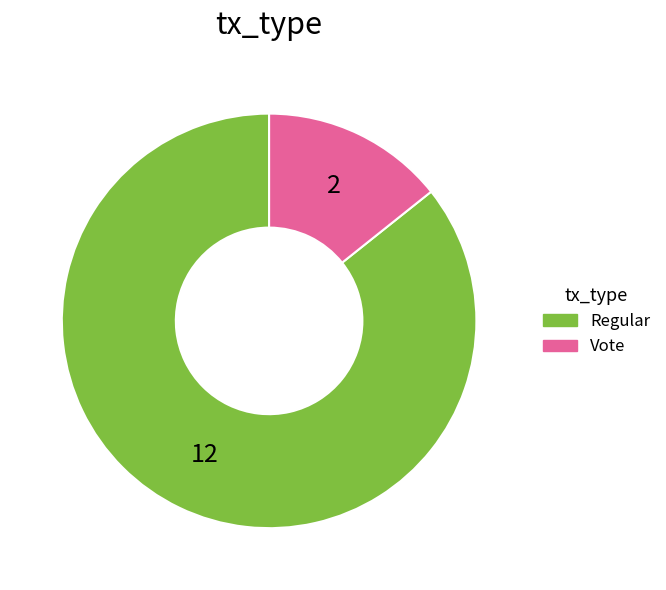

What is the ratio of the value at Regular to the value at Vote?

6.0